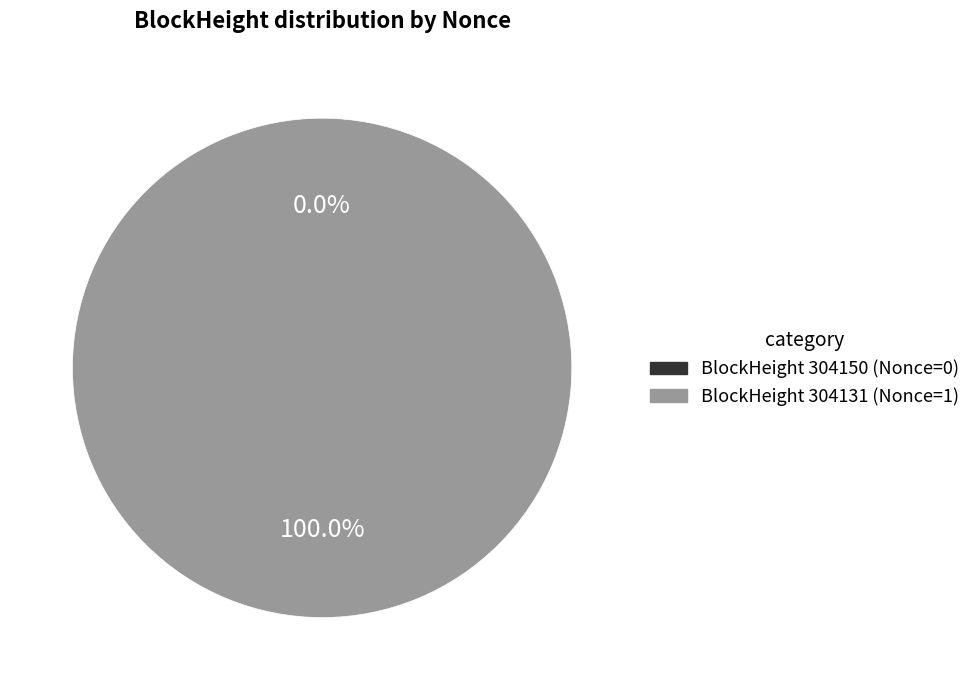

Between 304131 and 304150, which is larger?

304131